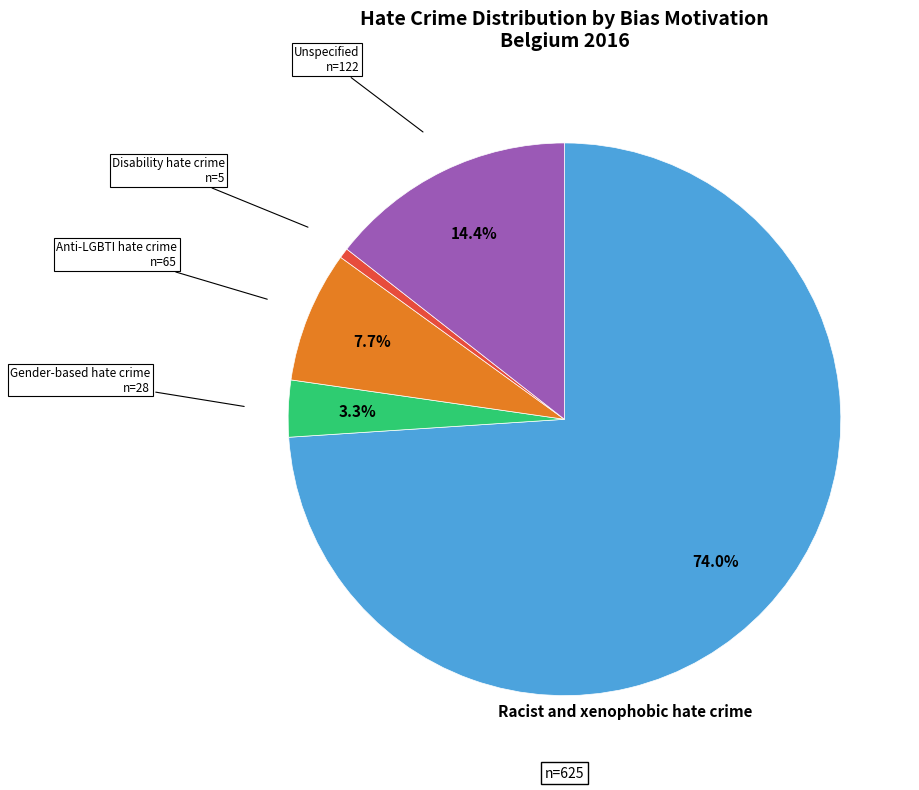

Does any single category account for the majority?

Yes